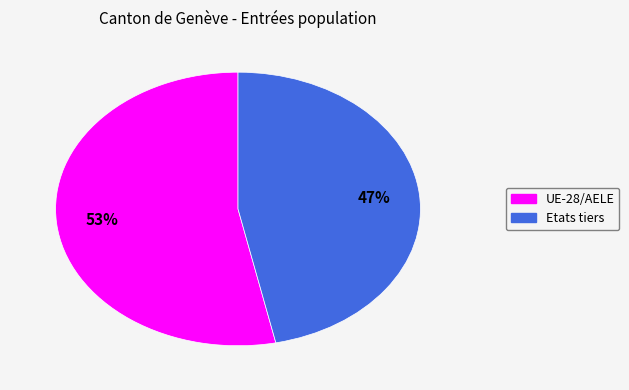

Is there any slice that represents more than half of the pie?

Yes